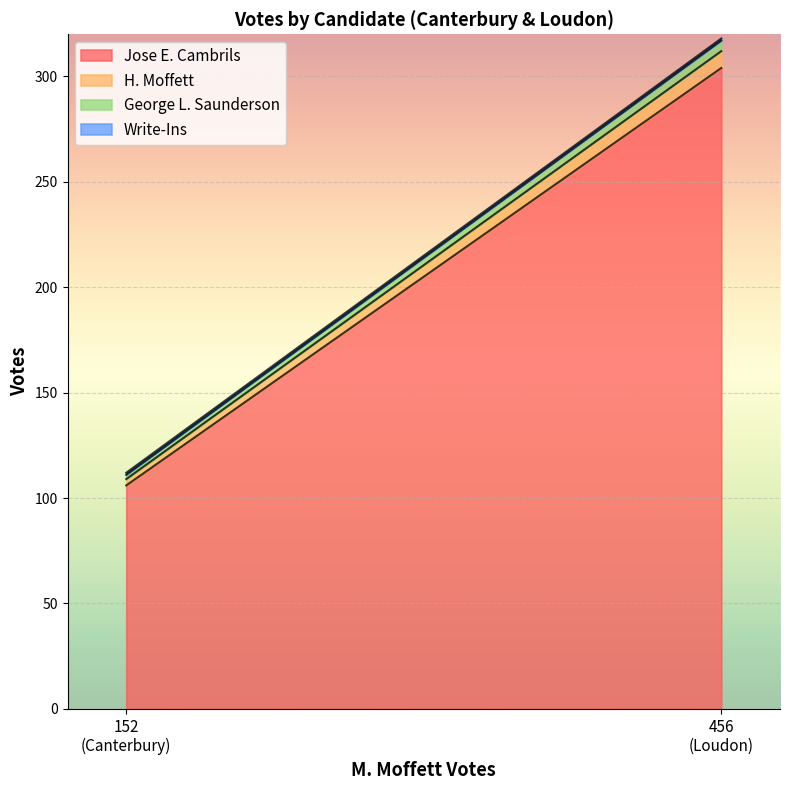

Is it true that Jose E. Cambrils equals 304 at Loudon?

True